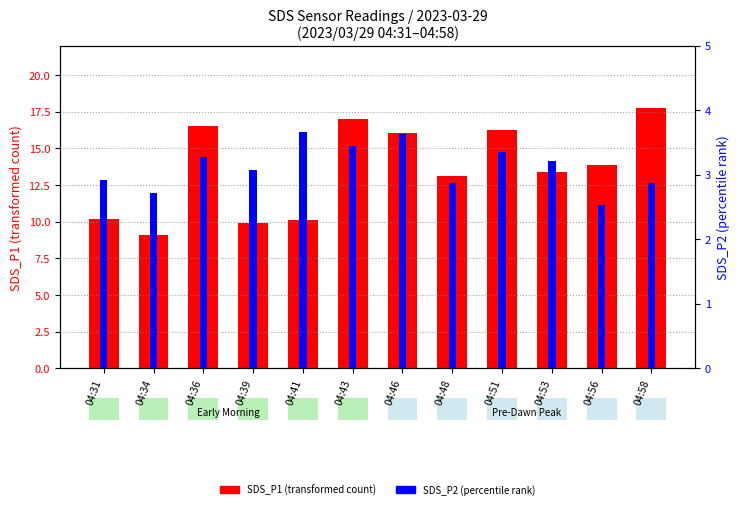

How many bars are there in each group?

2